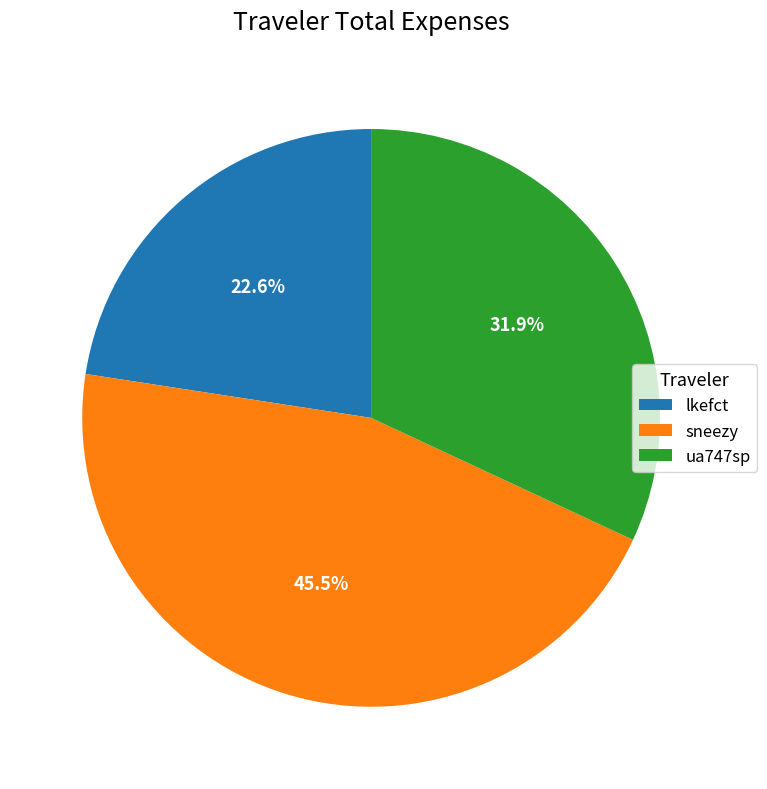

To the nearest percent, what is the average slice percentage?

33%